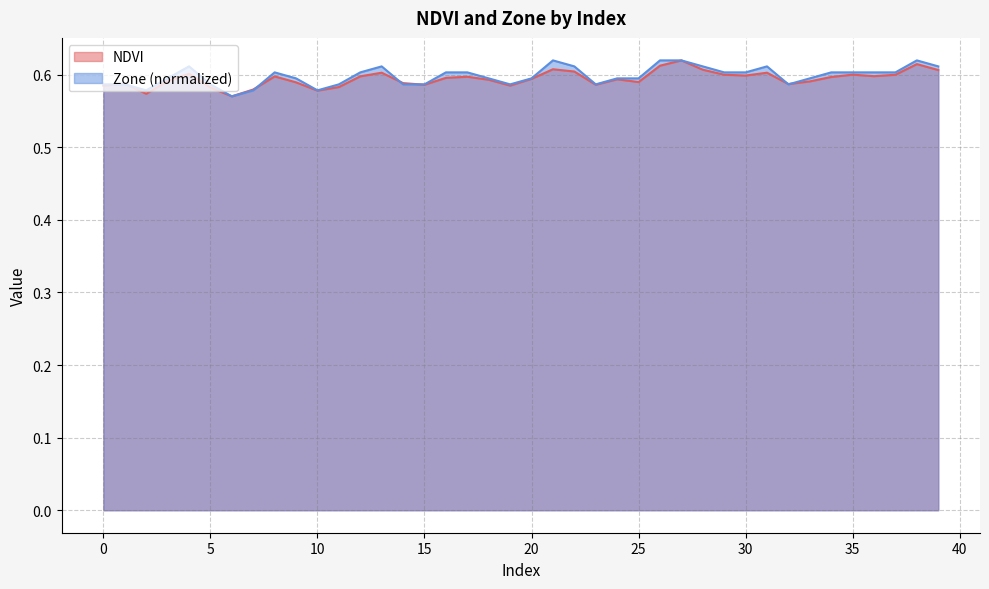

At 1, list the series in order from smallest to largest.

Zone, NDVI